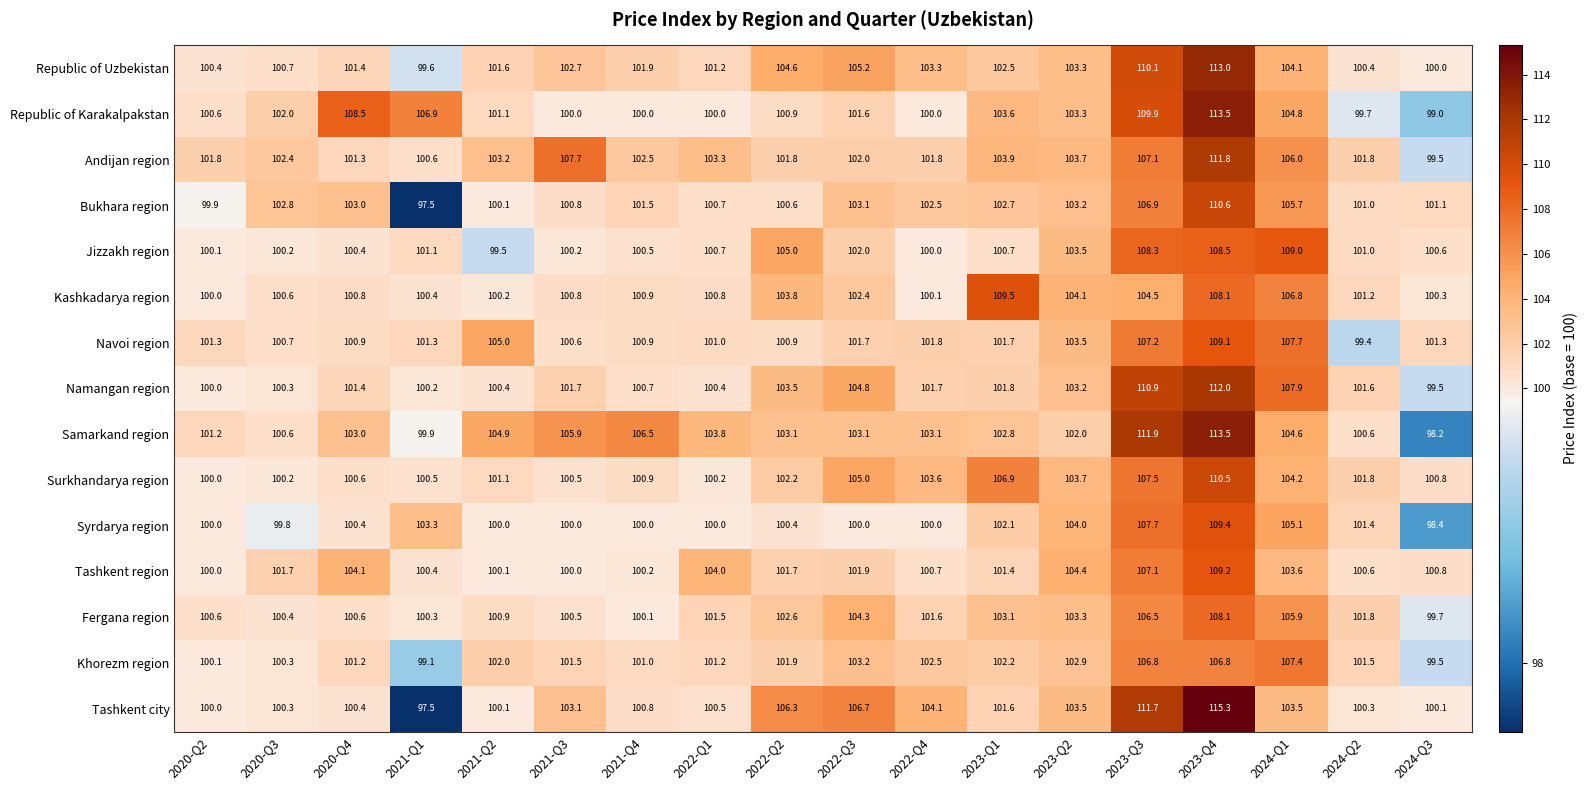

At 2024-Q1, list the series in order from largest to smallest.

Jizzakh region, Namangan region, Navoi region, Khorezm region, Kashkadarya region, Andijan region, Fergana region, Bukhara region, Syrdarya region, Republic of Karakalpakstan, Samarkand region, Surkhandarya region, Republic of Uzbekistan, Tashkent region, Tashkent city